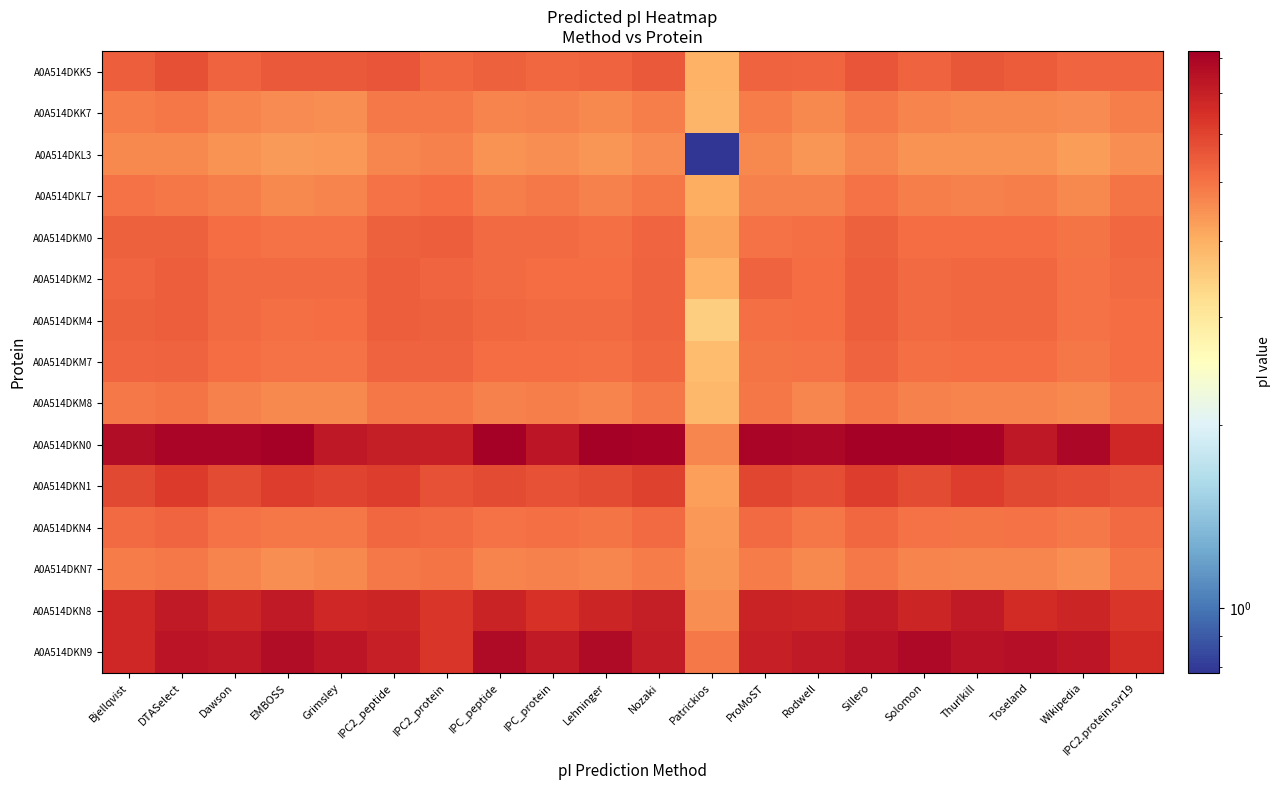

List the series in order of their peak value, highest first.

A0A514DKN0, A0A514DKN9, A0A514DKN8, A0A514DKN1, A0A514DKK5, A0A514DKM2, A0A514DKM4, A0A514DKM0, A0A514DKM7, A0A514DKN4, A0A514DKL7, A0A514DKN7, A0A514DKM8, A0A514DKK7, A0A514DKL3